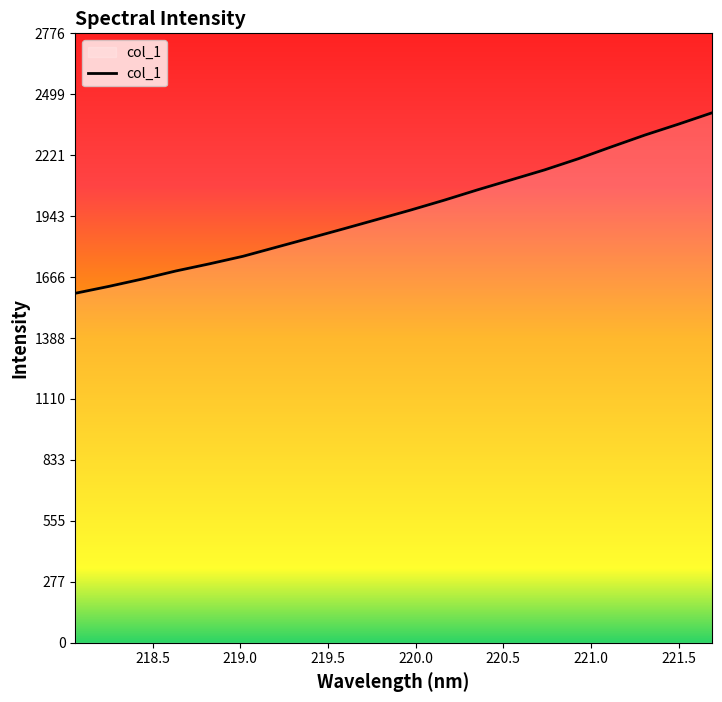

What is the maximum value shown in the chart?

2414.7